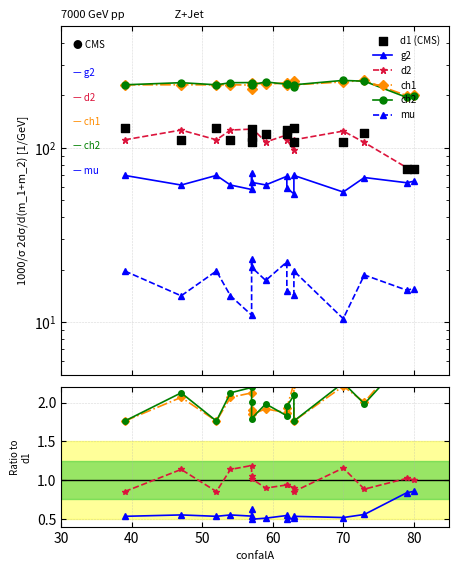

At how many categories does at least one series exceed 39?

16